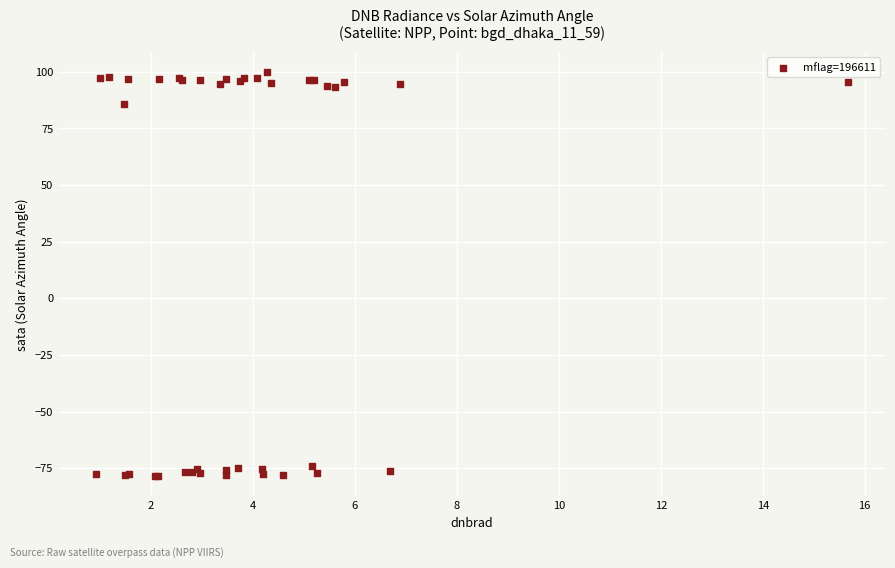

What Y value in the scatter plot is closest to 10?

85.9